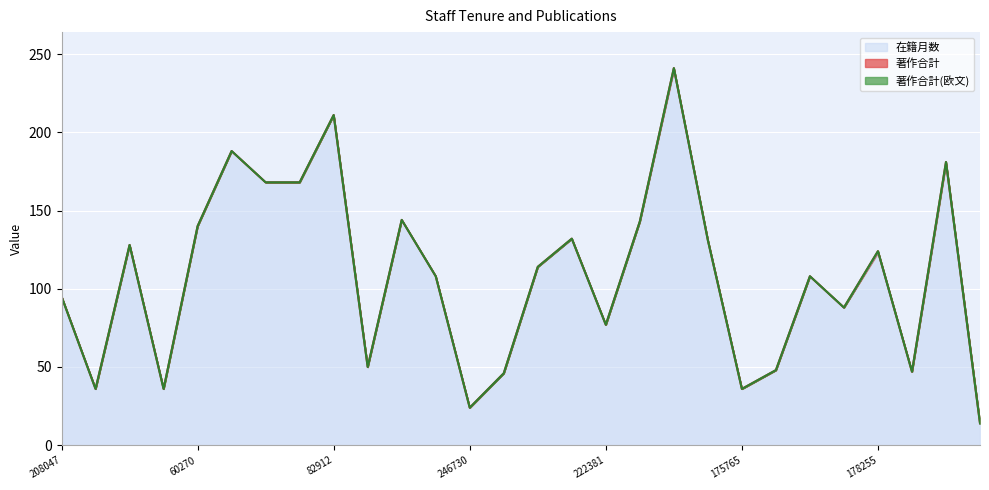

List the series in order of their peak value, lowest first.

著作合計(欧文), 著作合計, 在籍月数